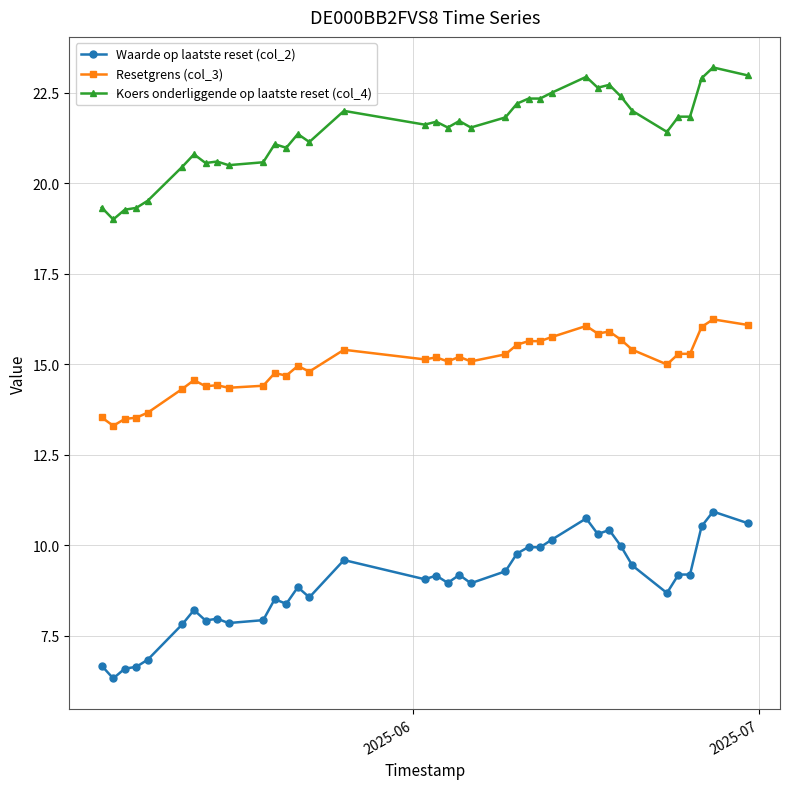

True or false: Waarde op laatste reset (col_2) and Resetgrens (col_3) intersect in this chart.

False